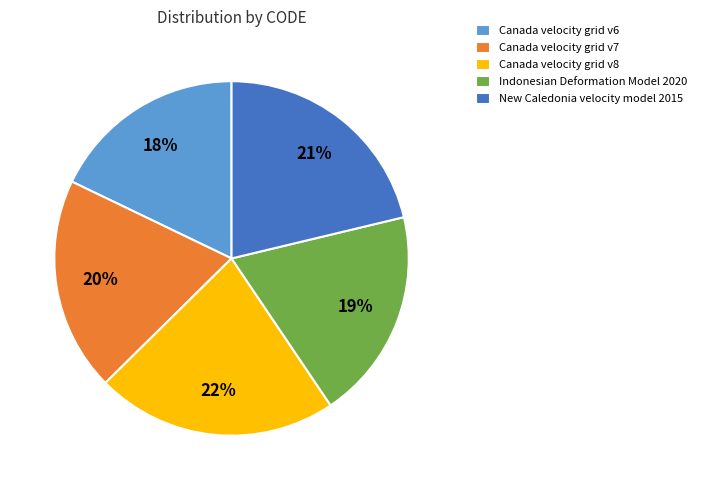

How many slices are in this pie chart?

5